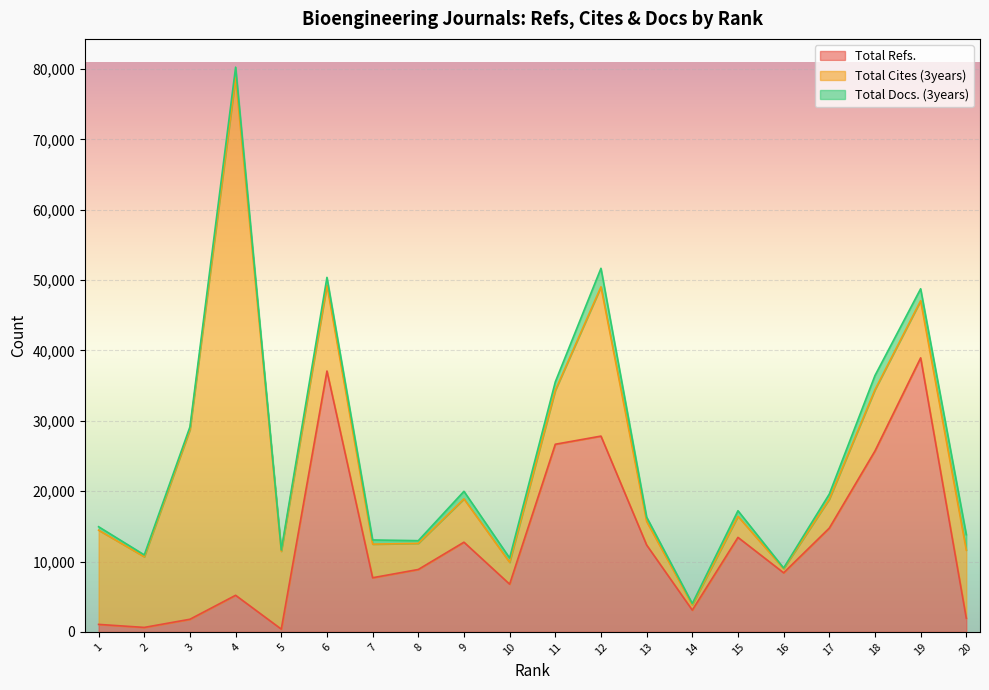

What is the difference between the highest and lowest values at 16?

8314